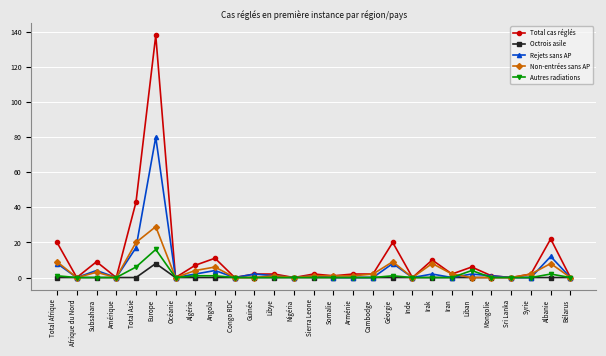

What is the difference between the second highest and minimum values in the Total cas réglés series?

43